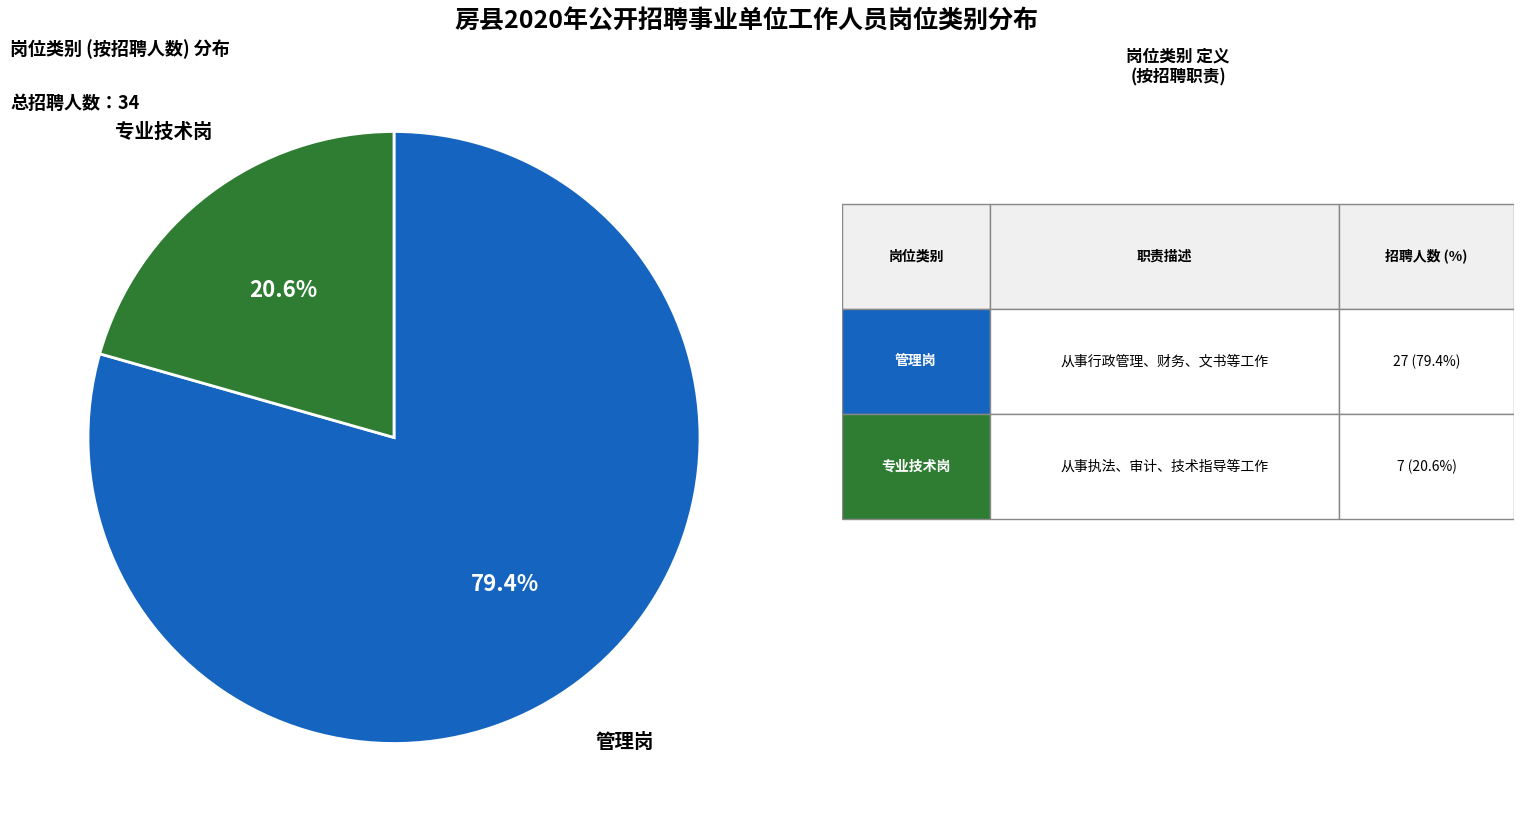

Is there any slice that represents more than half of the pie?

Yes